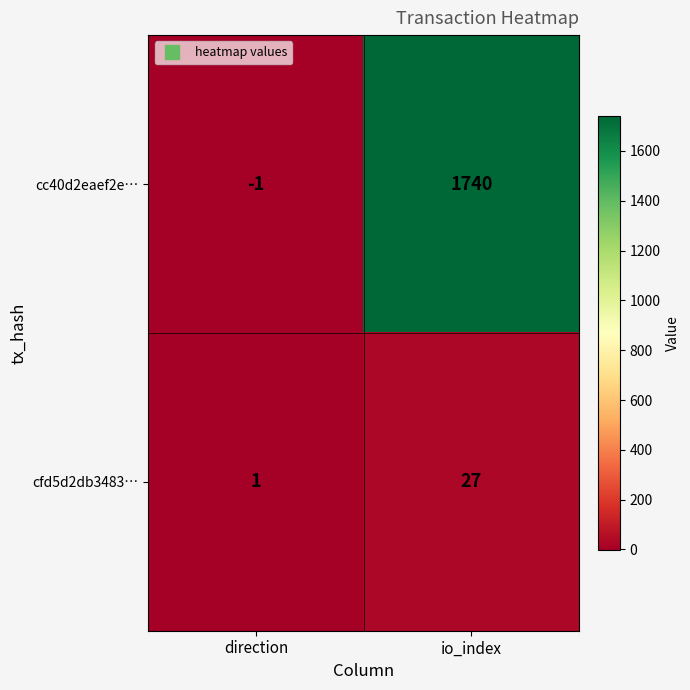

Rank the series at io_index from lowest to highest value.

cfd5d2db3483…, cc40d2eaef2e…